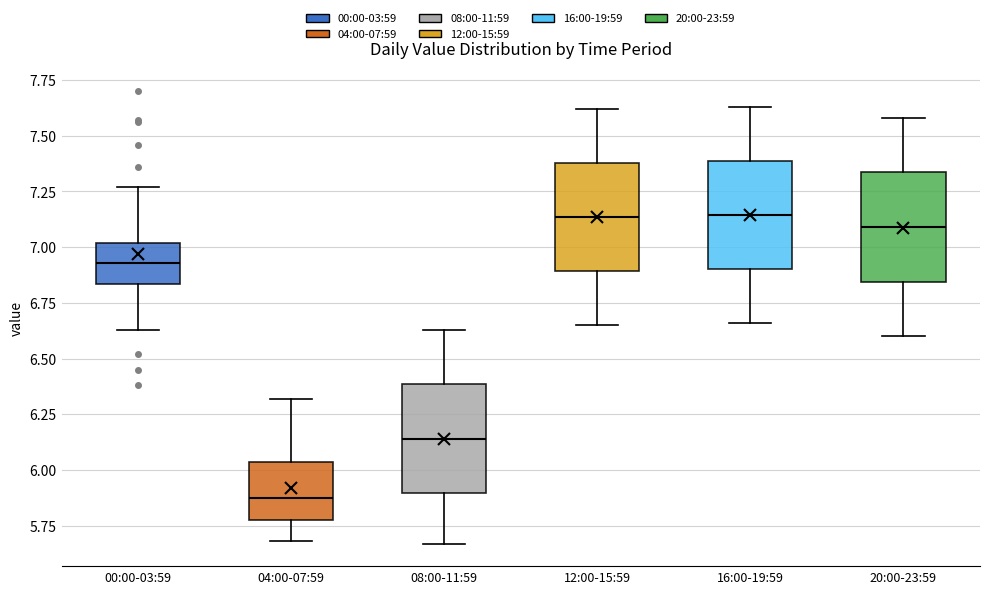

Reading left to right, read every box against the y-axis: the position of its median line, the range the box covers, and the ends of its whiskers. The values are not printed on the chart, so give them approximately, as read against the axis.

00:00-03:59: median 6.95, box 6.85 to 7.00, whiskers 6.65 to 7.25
04:00-07:59: median 5.90, box 5.80 to 6.05, whiskers 5.70 to 6.30
08:00-11:59: median 6.15, box 5.90 to 6.40, whiskers 5.65 to 6.65
12:00-15:59: median 7.15, box 6.90 to 7.40, whiskers 6.65 to 7.60
16:00-19:59: median 7.15, box 6.90 to 7.40, whiskers 6.65 to 7.65
20:00-23:59: median 7.10, box 6.85 to 7.35, whiskers 6.60 to 7.60